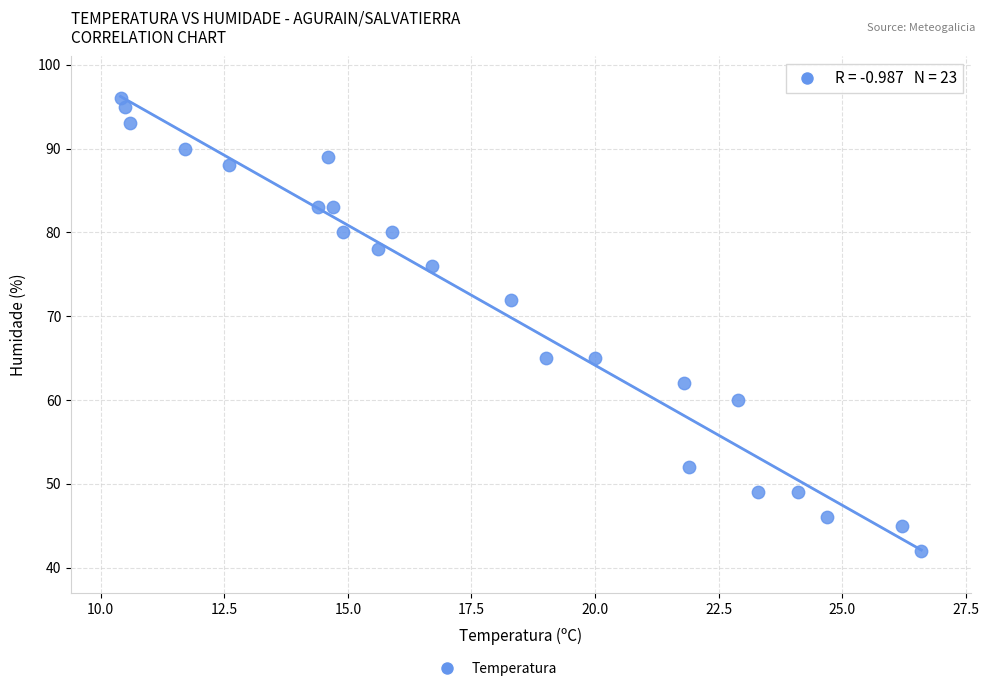

What Y value in the scatter plot is closest to 69?

72